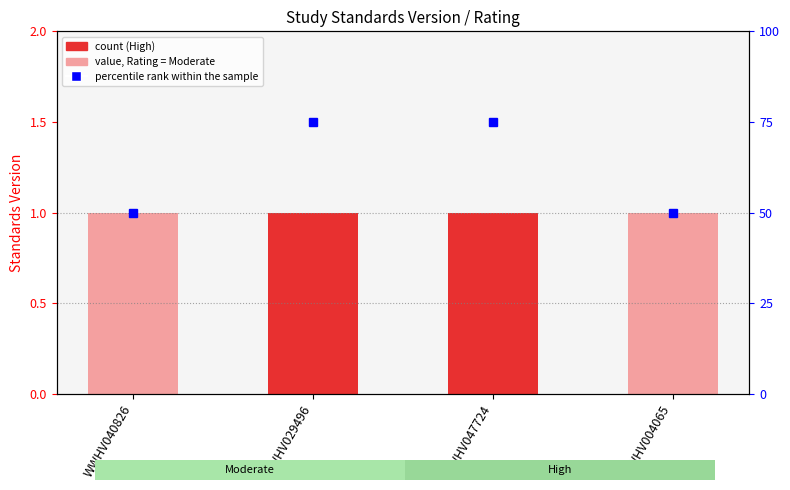

Where is Standards Version nearest to the value 1?

WWHV040826